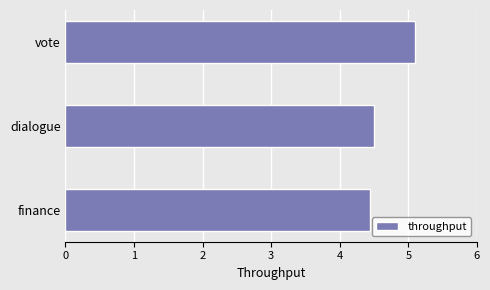

Are the bars horizontal?

Yes